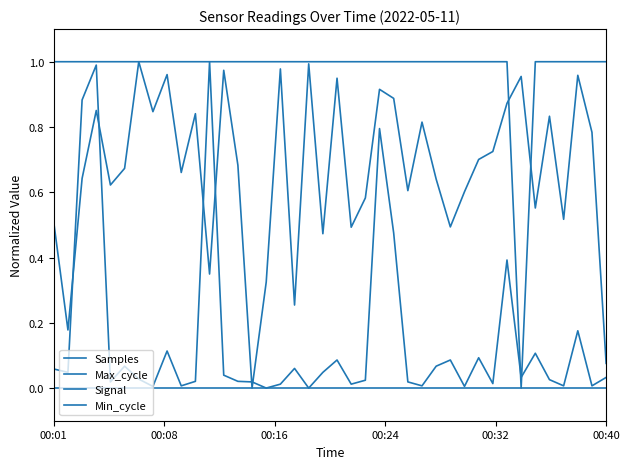

How many lines are shown in the chart?

4